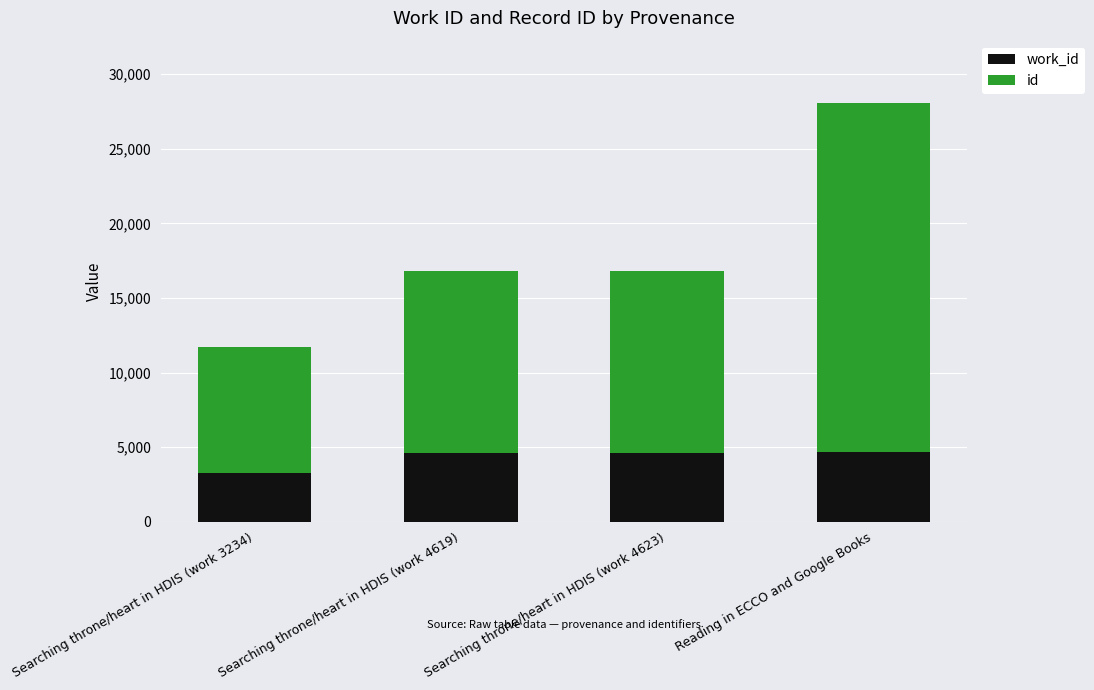

At which category is the sum across all series the highest?

Reading in ECCO and Google Books